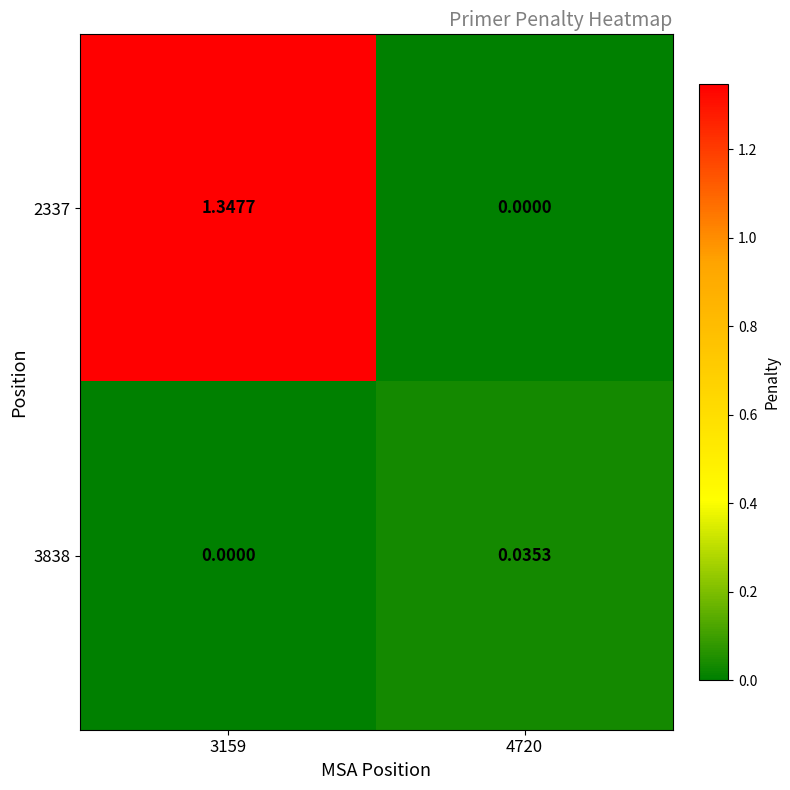

Is the value of 2337 at 3159 greater than the value of 3838 at 4720?

Yes